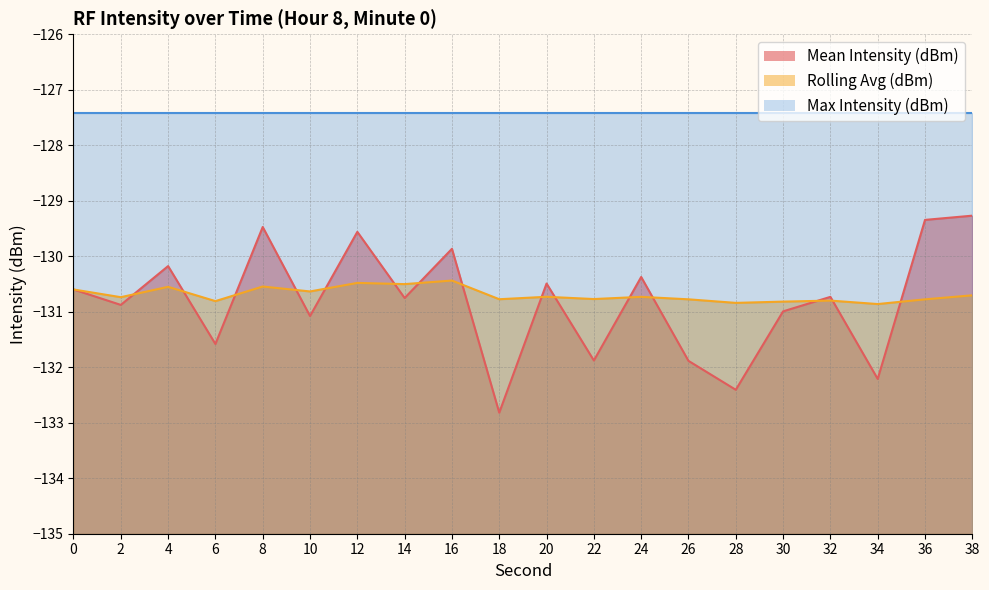

Is the value of Rolling Avg (dBm) at 12 greater than the value of Mean Intensity (dBm) at 30?

Yes